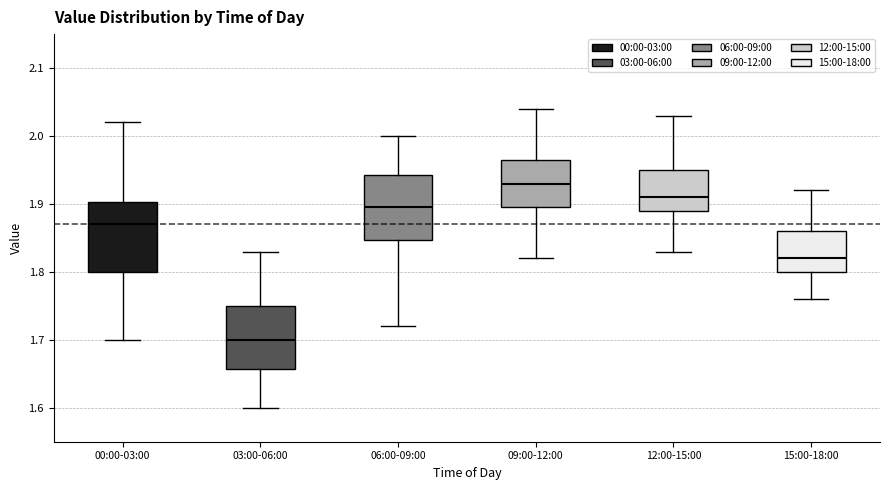

Where does the median line of the box for 06:00-09:00 sit on the y-axis? The values are not printed on the chart, so give them approximately, as read against the axis.

1.90